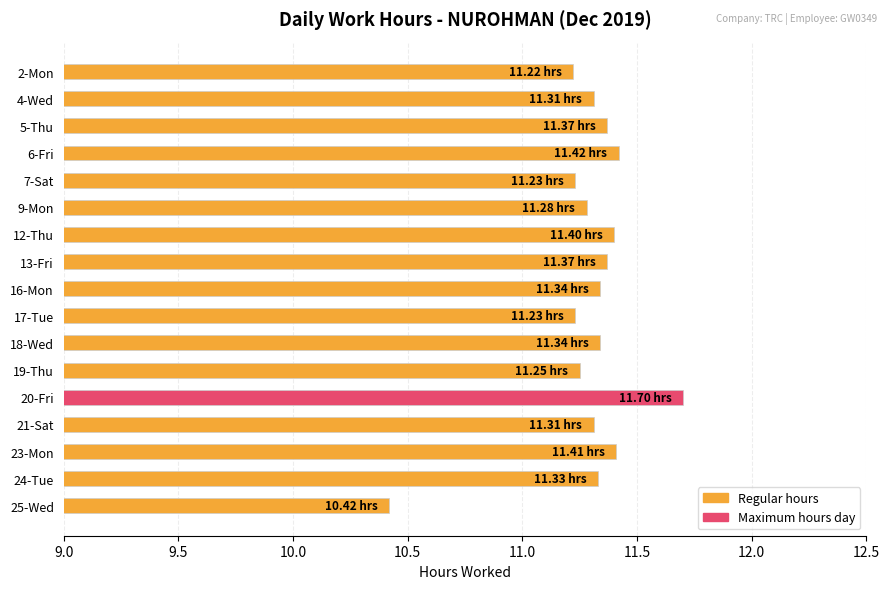

What is the difference between the maximum and second lowest values?

0.5